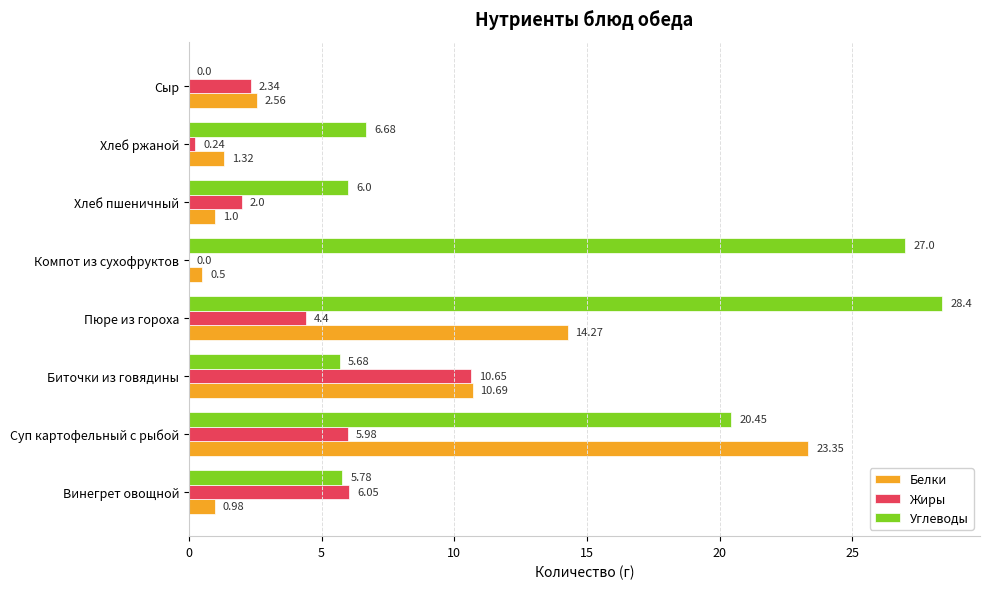

What is the sum of all Белки values?

54.7